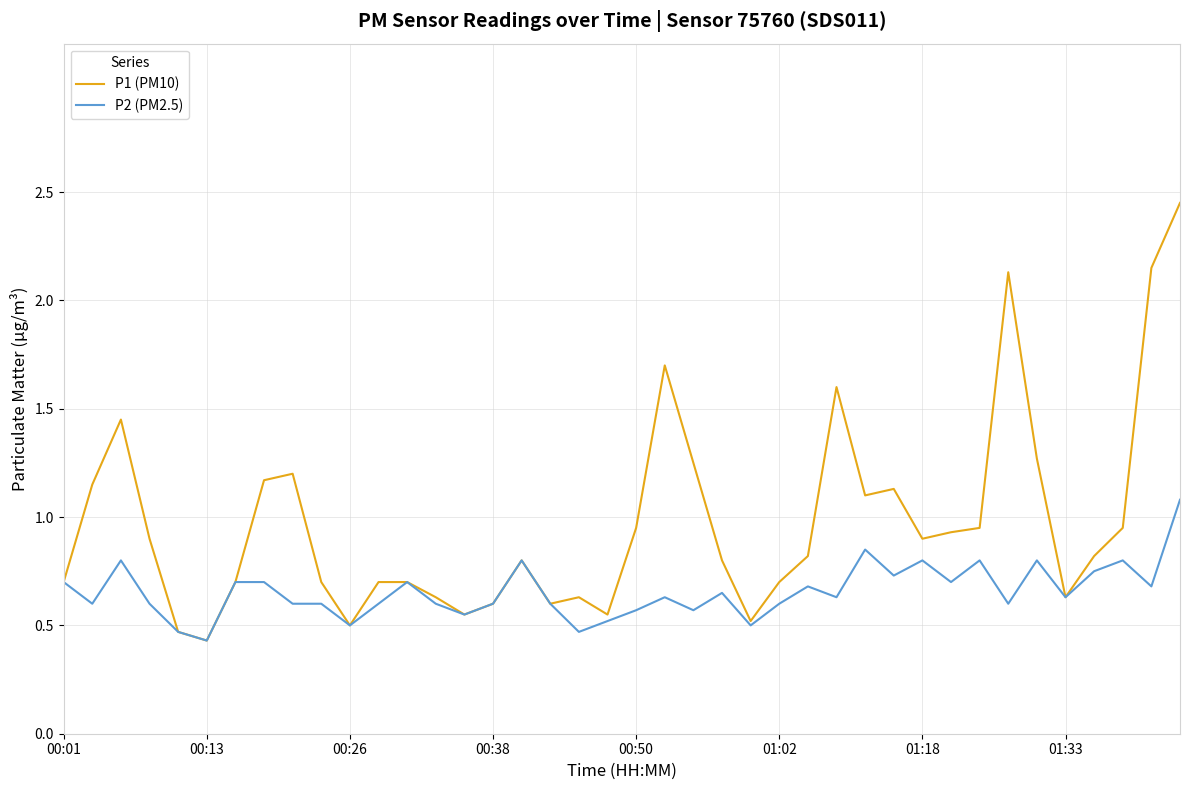

Which series has the largest total across all categories?

P1 (PM10)